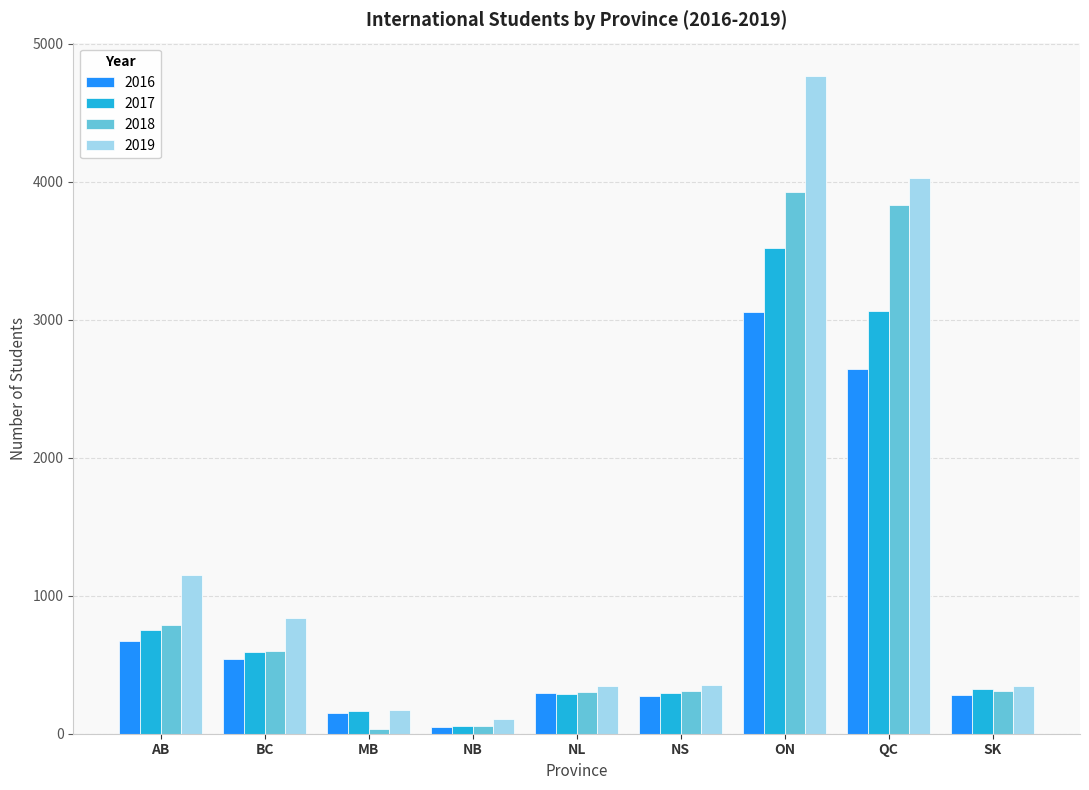

Which series changed the most between BC and SK?

2019